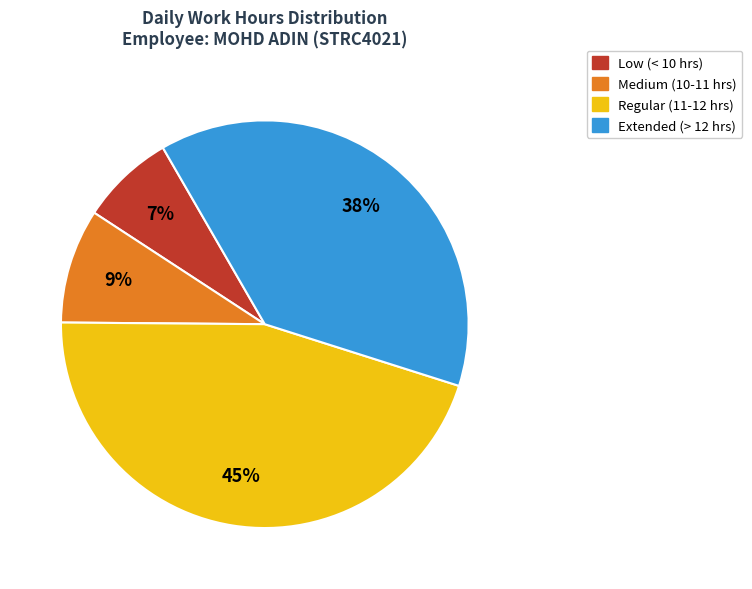

Is there any slice that represents more than half of the pie?

No